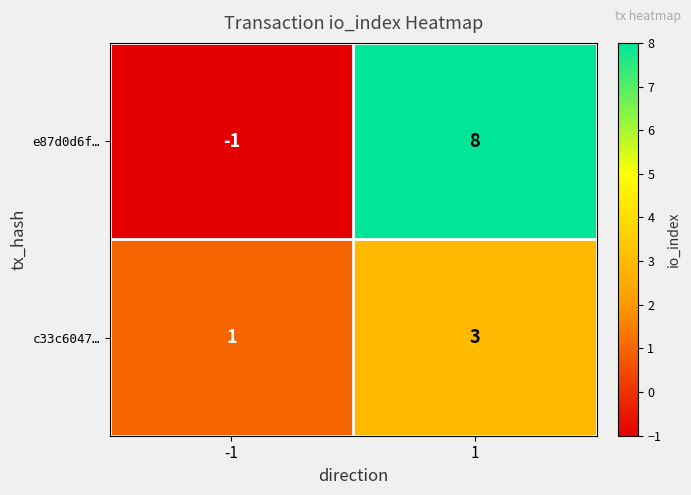

The c33c6047… series shows 4 at 1. True or false?

False